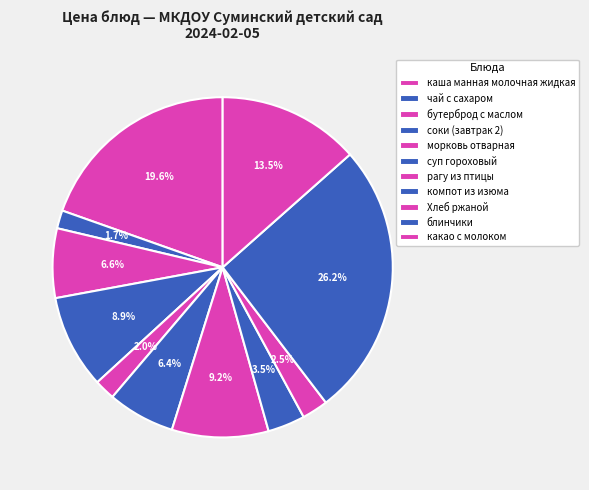

Which slice is the smallest?

чай с сахаром